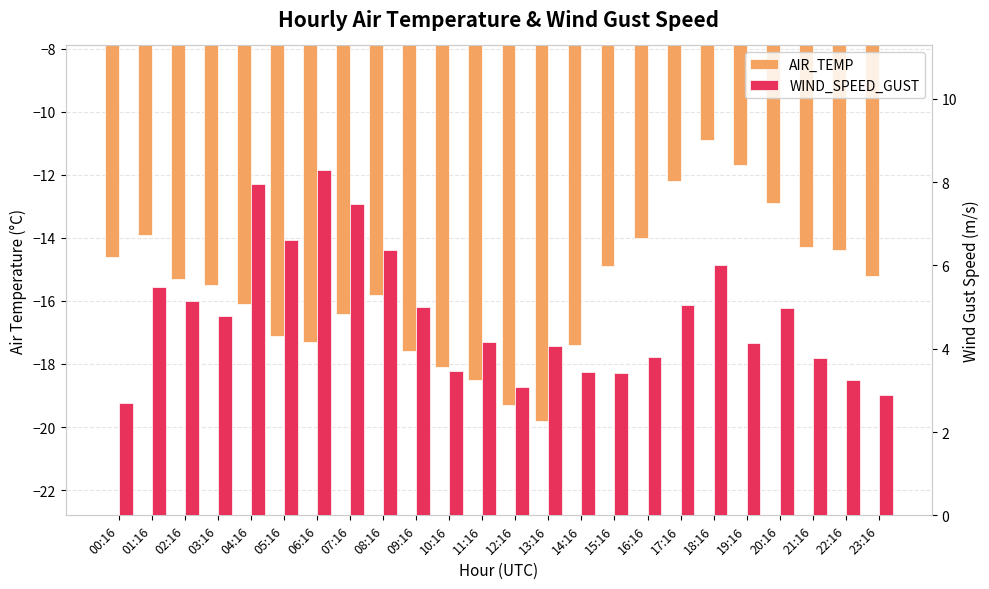

Is the value of AIR_TEMP at 13:16 greater than the value of WIND_SPEED_GUST at 17:16?

No